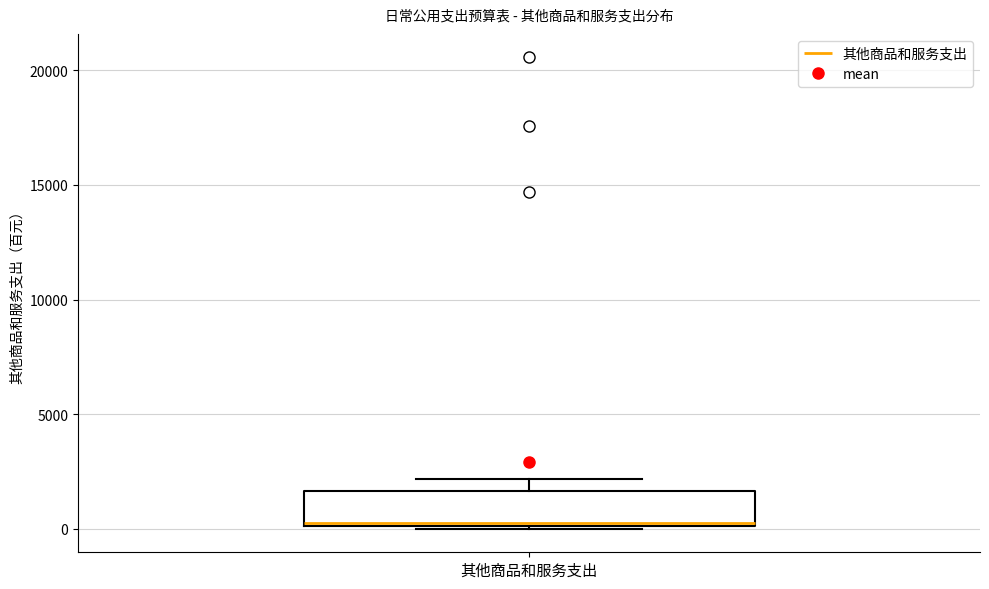

Where does the median line of the box for 其他商品和服务支出 sit on the y-axis? The values are not printed on the chart, so give them approximately, as read against the axis.

500